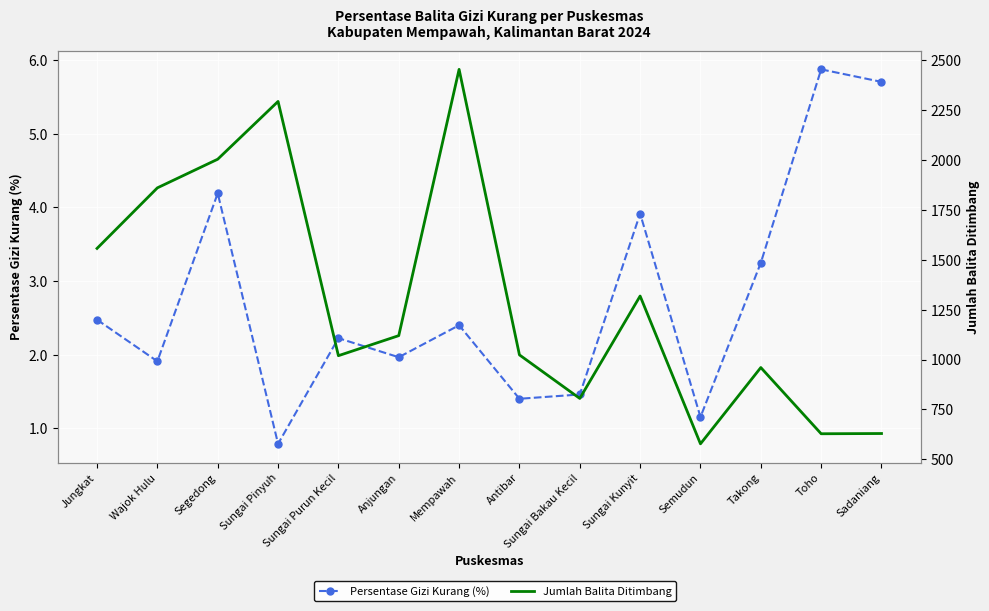

How many interior local peaks does the Jumlah Balita Ditimbang series have?

4